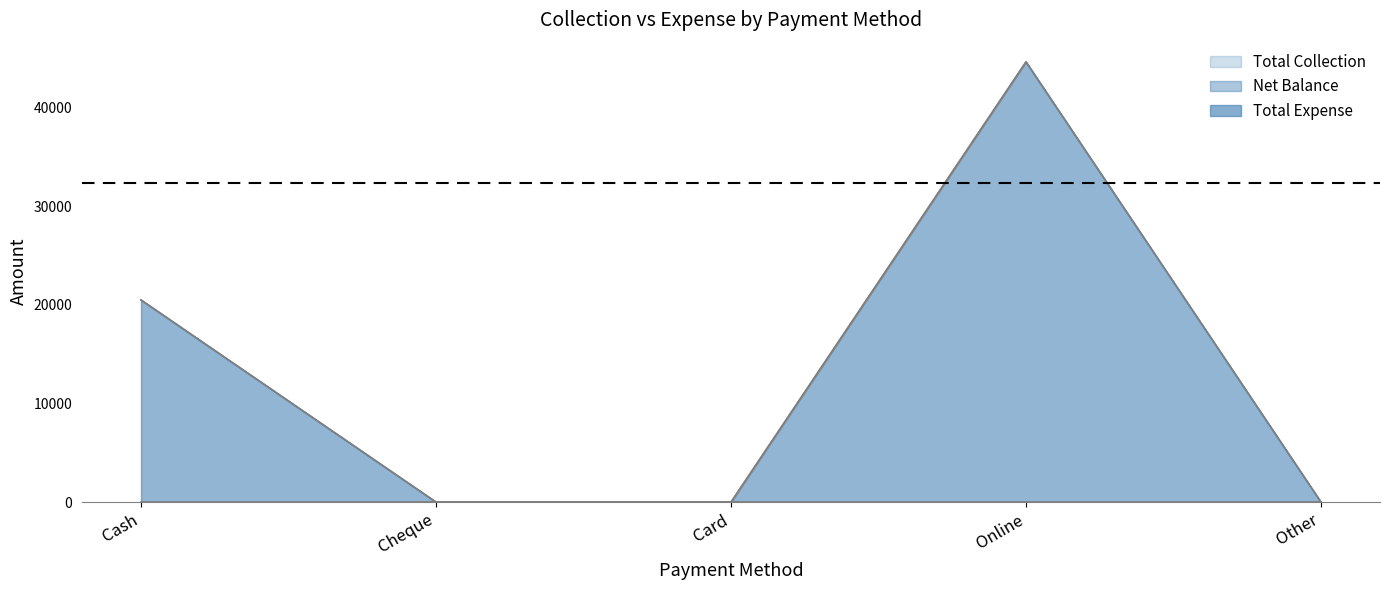

Which series changed the most between Cheque and Online?

Net Balance